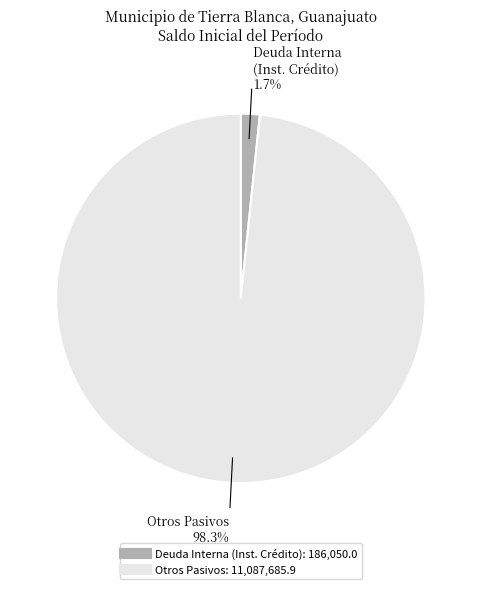

Does any single category account for the majority?

Yes